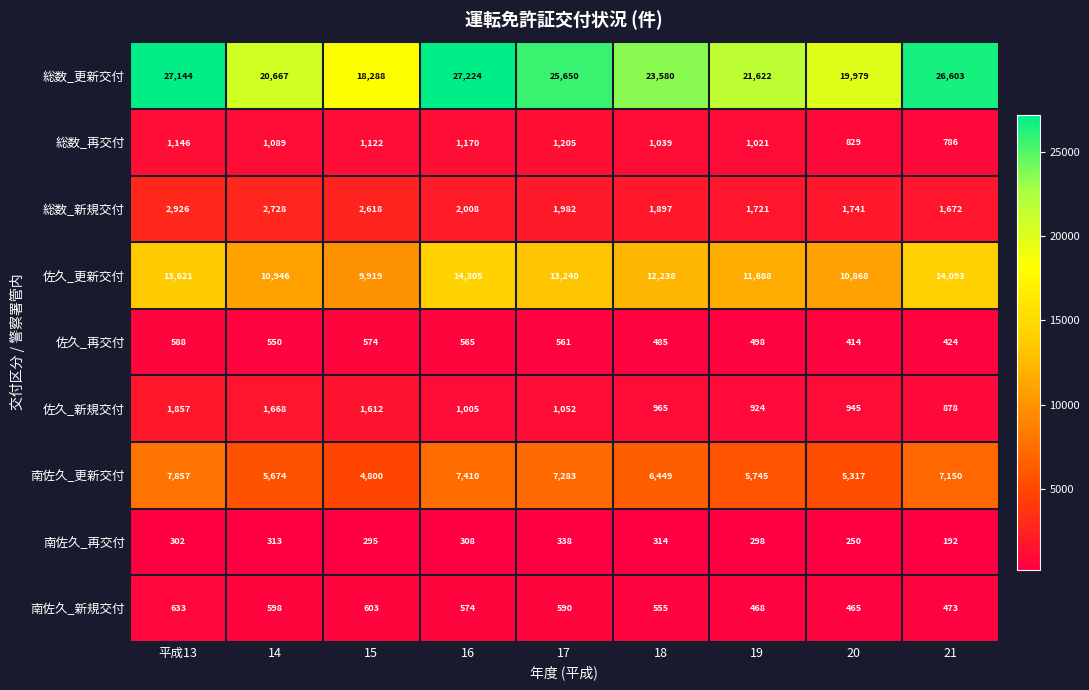

How many data points does each series have?

9